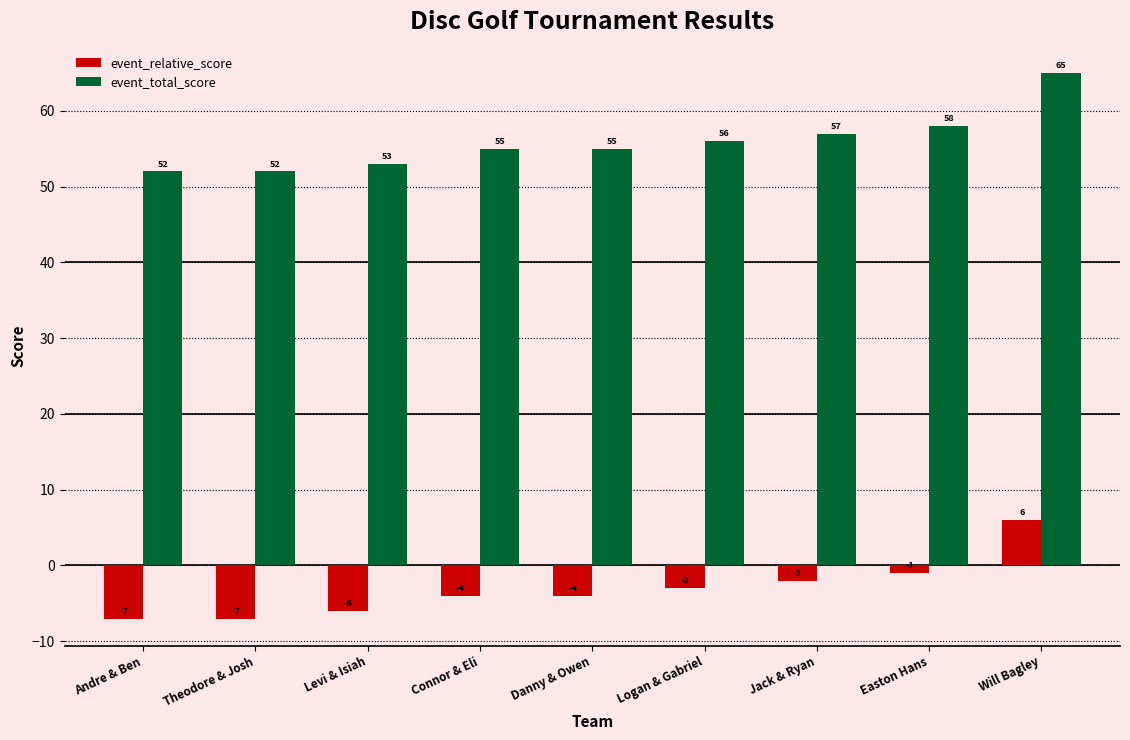

Is it true that event_relative_score equals -7 at Andre & Ben?

True